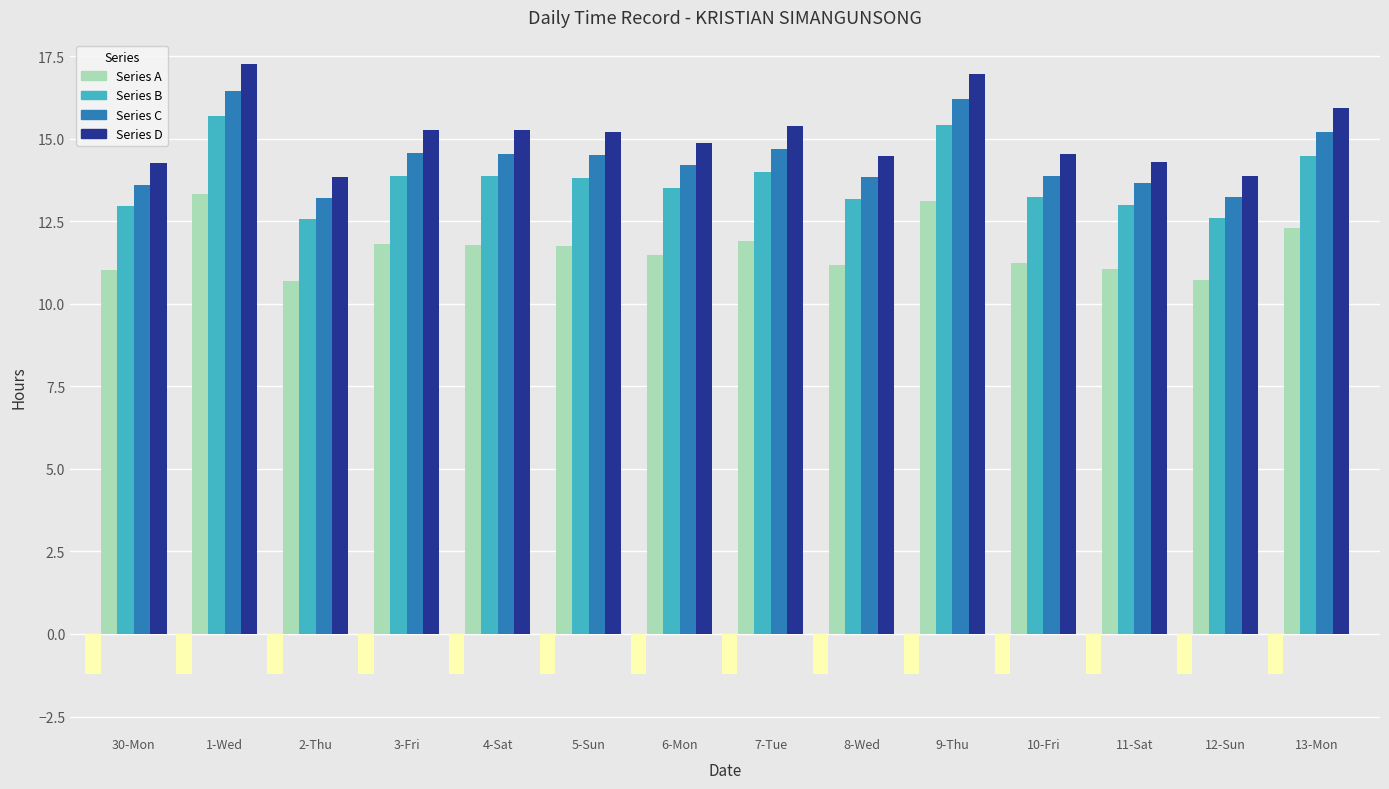

What position from the left is 12-Sun?

13